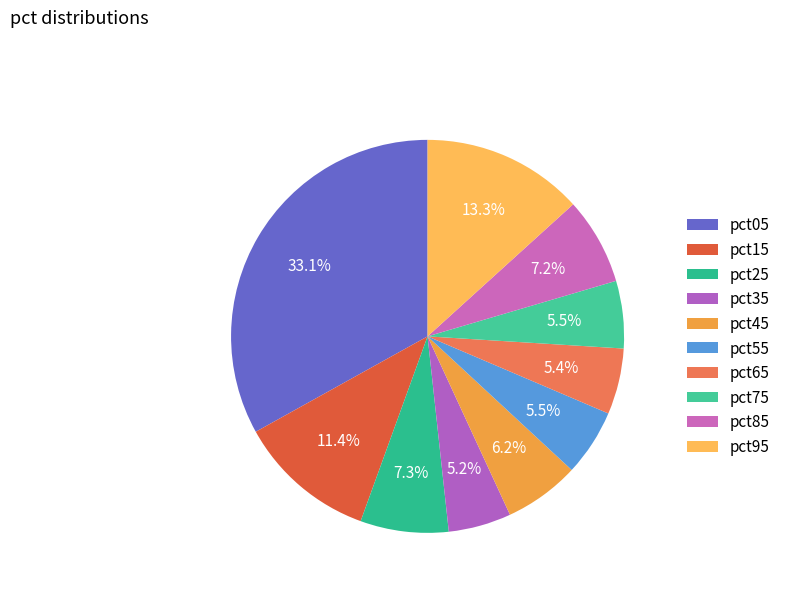

To the nearest percent, what is the difference between the largest and smallest slice percentages?

28%